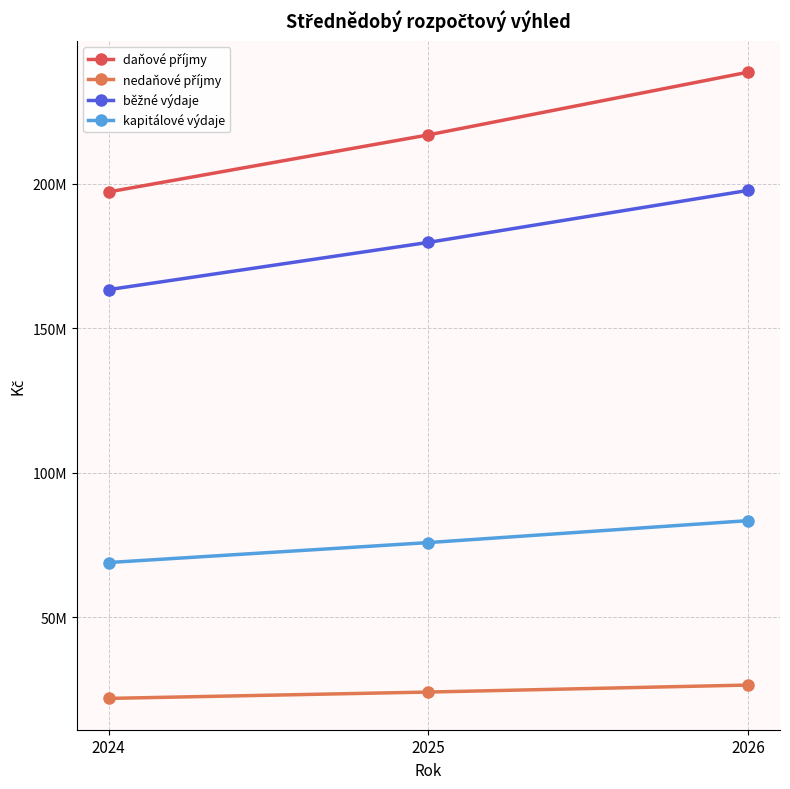

Is this an area chart (filled region under the line)?

No